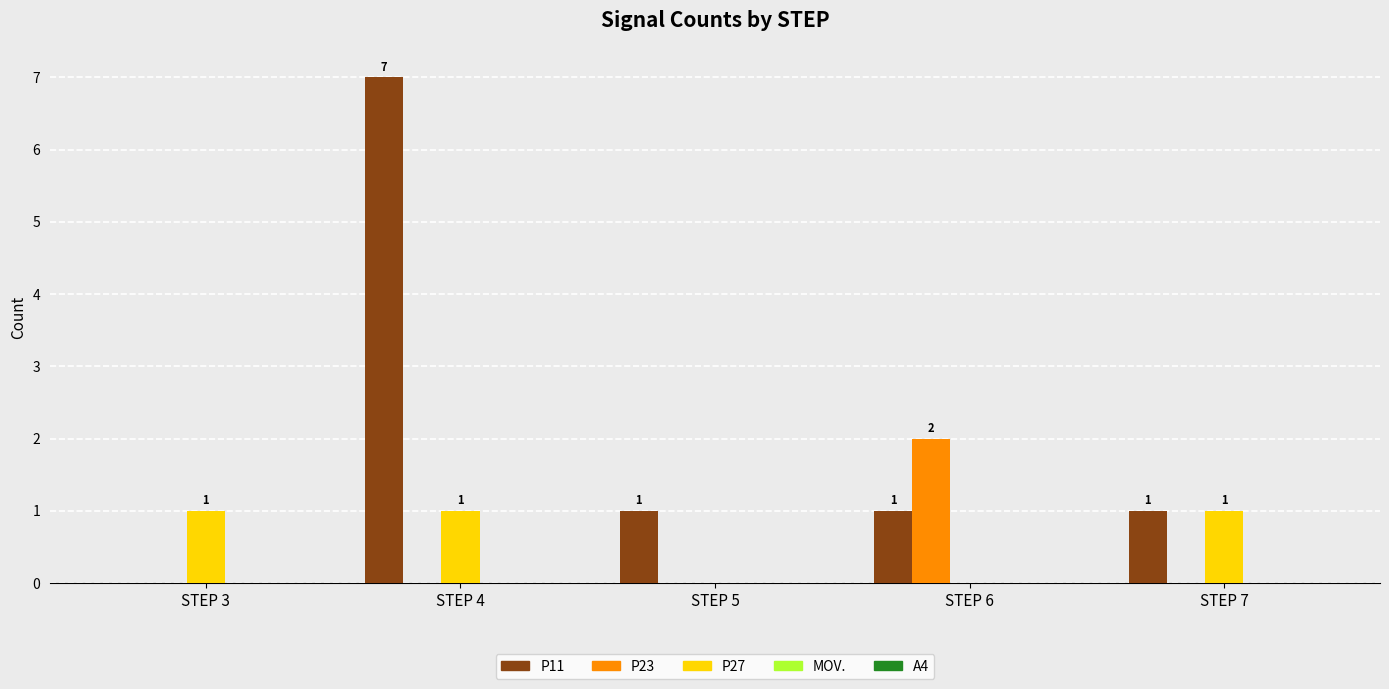

The P23 series shows 0 at STEP 5. True or false?

True